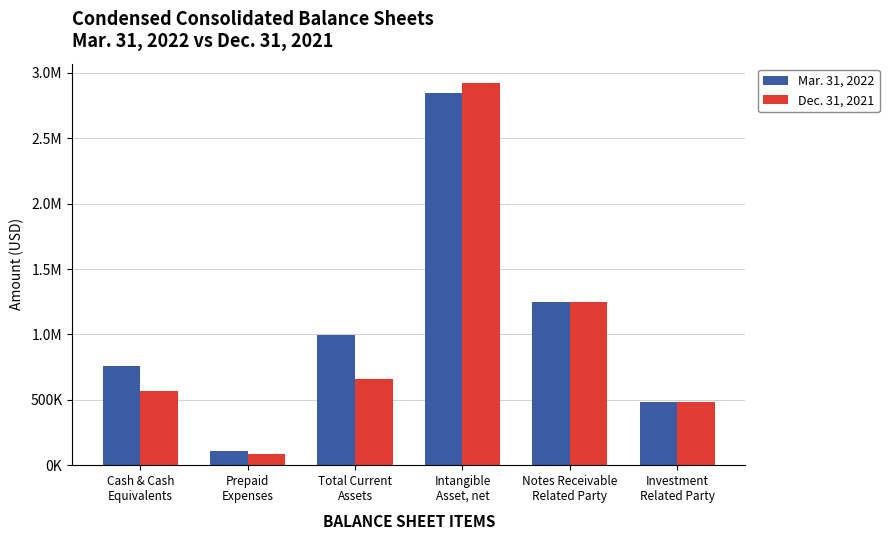

Rank the categories by Dec. 31, 2021 value from lowest to highest.

Prepaid
Expenses, Investment
Related Party, Cash & Cash
Equivalents, Total Current
Assets, Notes Receivable
Related Party, Intangible
Asset, net